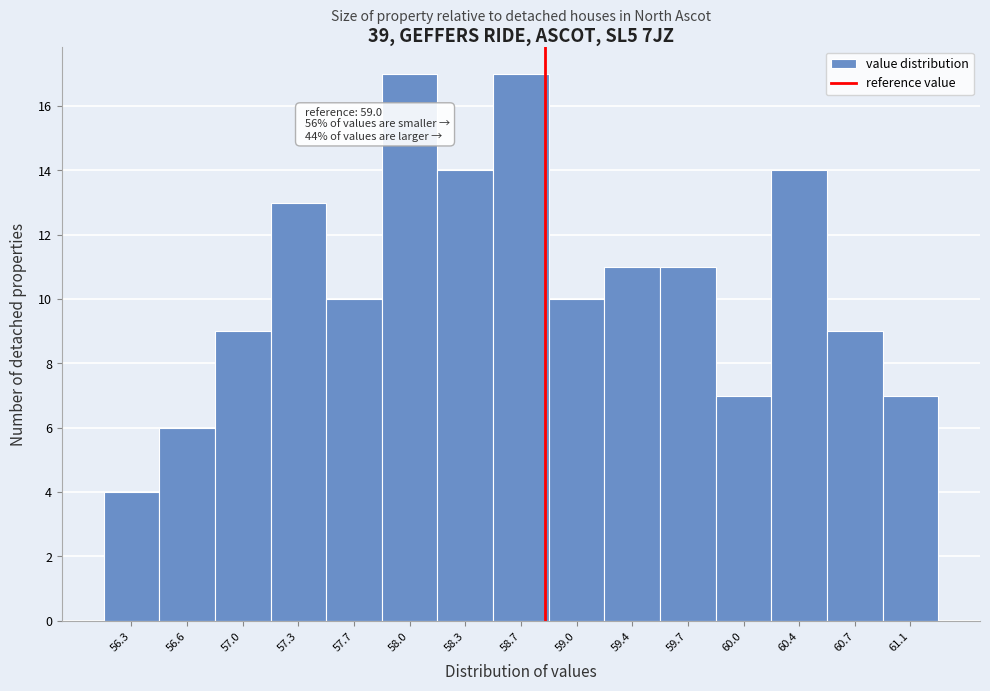

Reading left to right, transcribe all the data shown in this chart.

56.3=4	56.6=6	57.0=9	57.3=13	57.7=10	58.0=17	58.3=14	58.7=17	59.0=10	59.4=11	59.7=11	60.0=7	60.4=14	60.7=9	61.1=7